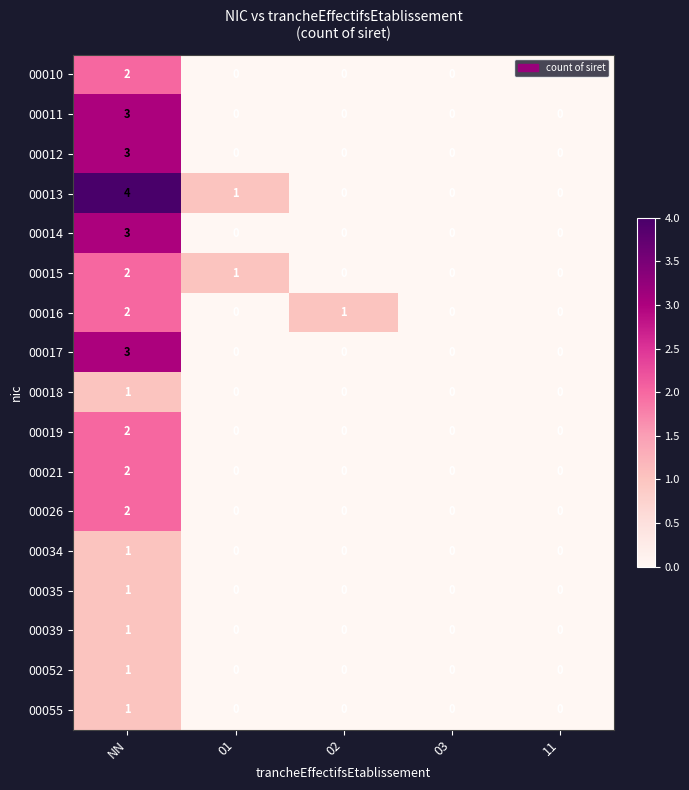

True or false: 00026 has a value of 0 at 01.

True